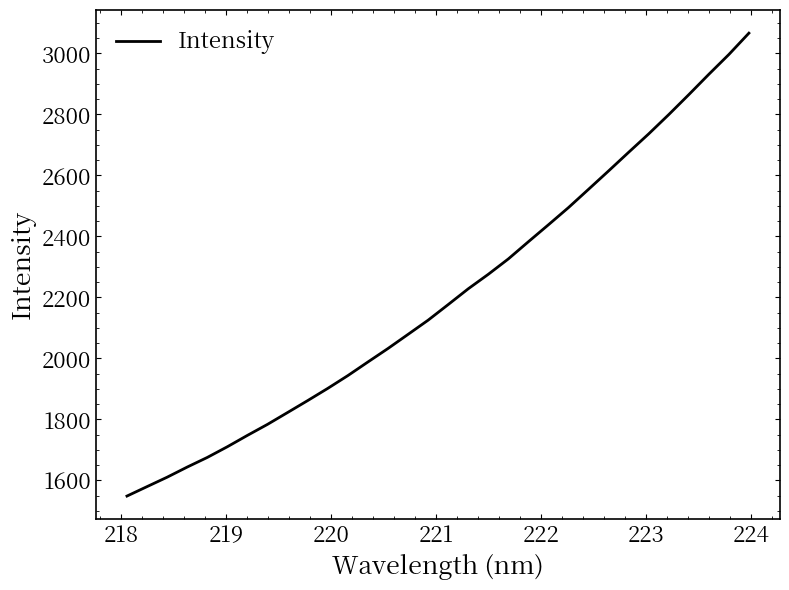

What is the maximum value shown in the chart?

3066.5